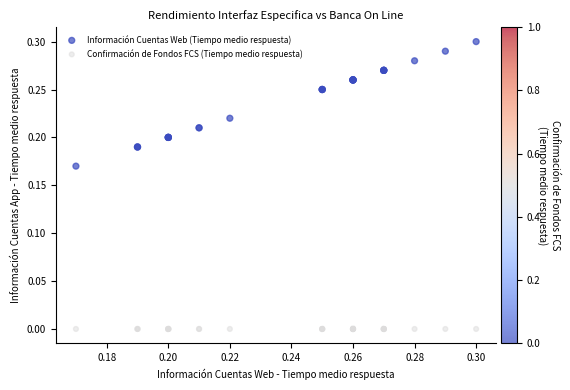

Which series reaches the maximum Y coordinate?

Información Cuentas Web (Tiempo medio respuesta)